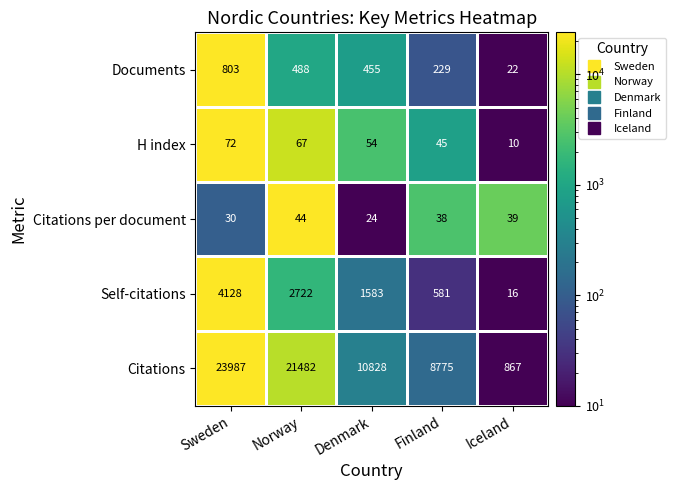

At which label does Self-citations reach its minimum?

Iceland